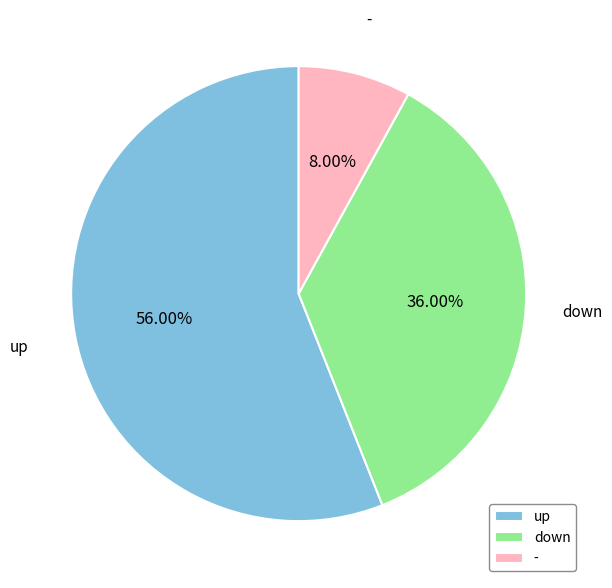

Count the number of slices in the pie.

3